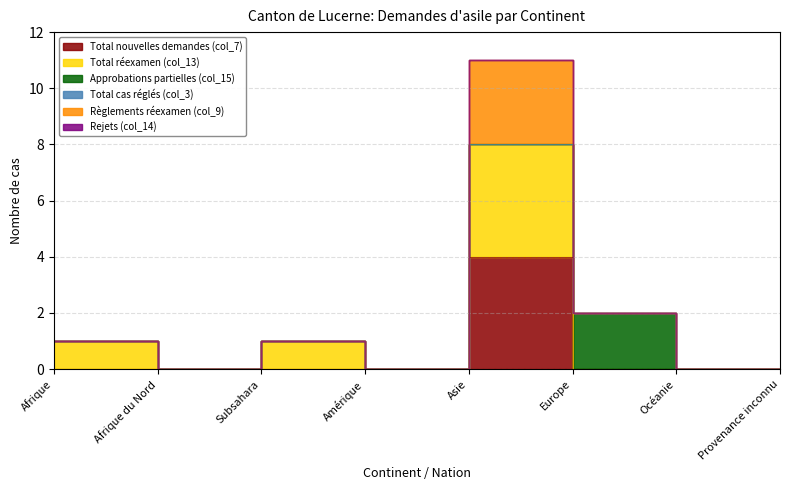

At which label does Règlements réexamen (col_9) reach its peak?

Asie